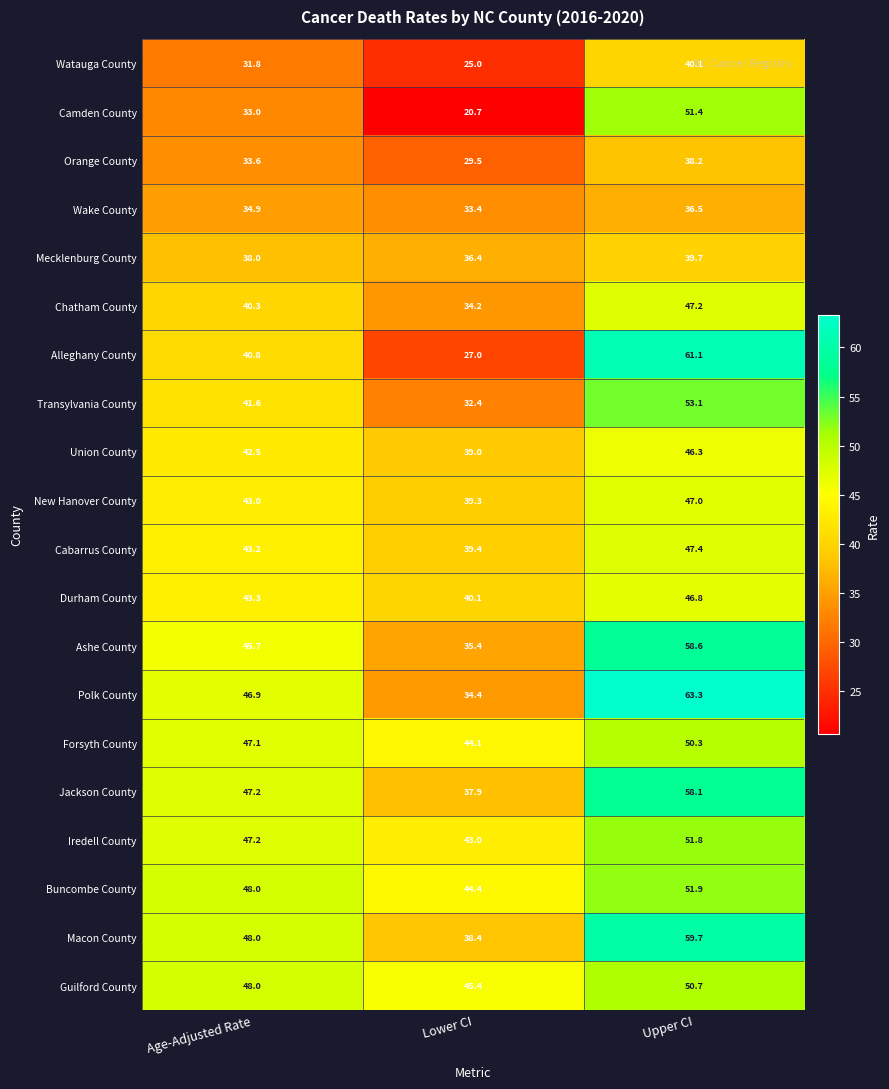

How many series are shown in this chart?

20